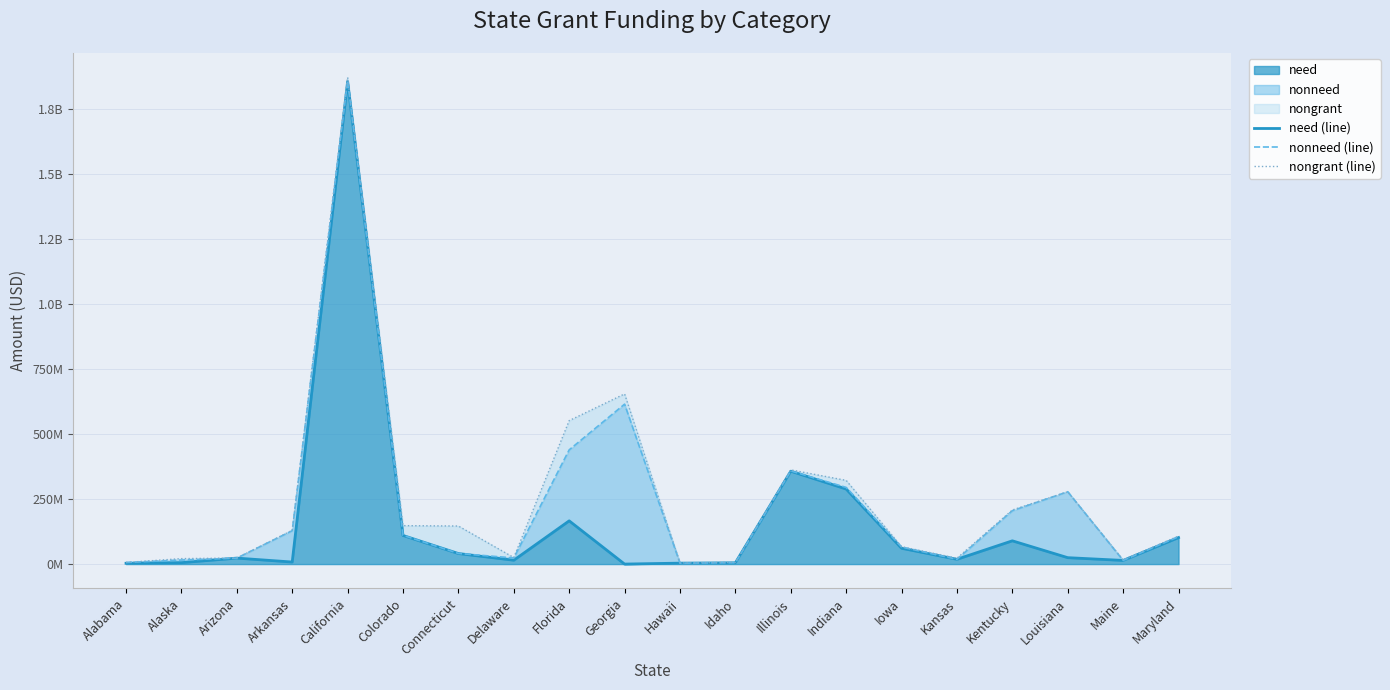

The nongrant (line) series shows 129902086 at Arkansas. True or false?

True